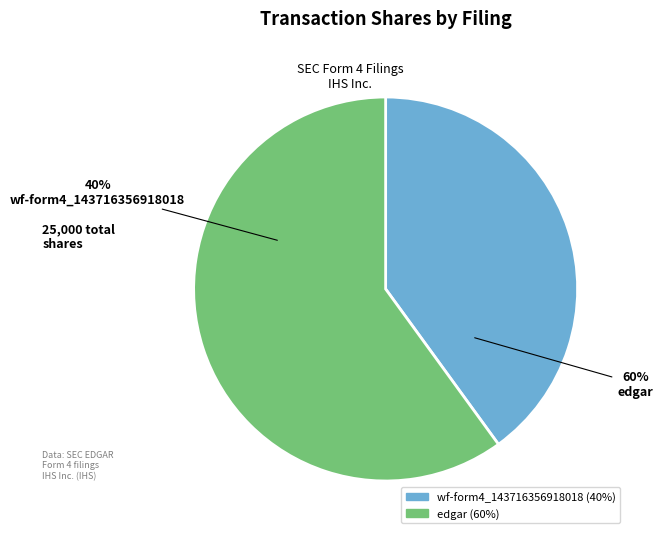

Is it true that wf-form4_143716356918018.xml is 34% of the pie?

False